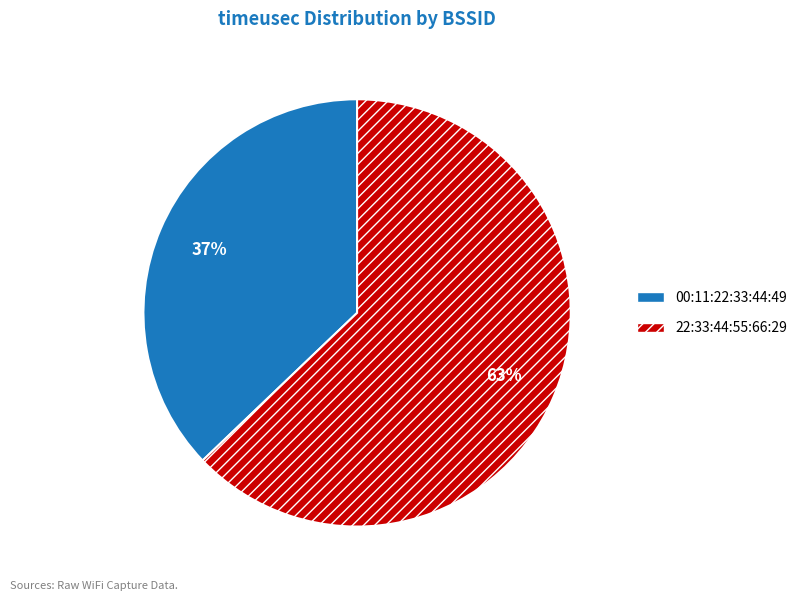

Does 00:11:22:33:44:49 represent more than half of the total?

No